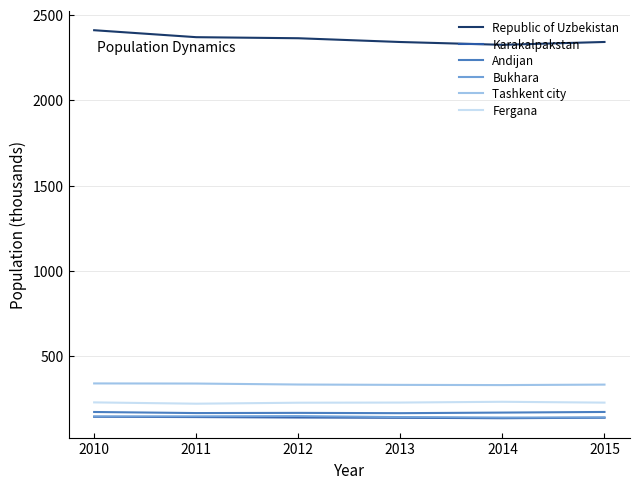

What is the spread (max minus min) of values at 2012?

2222.6